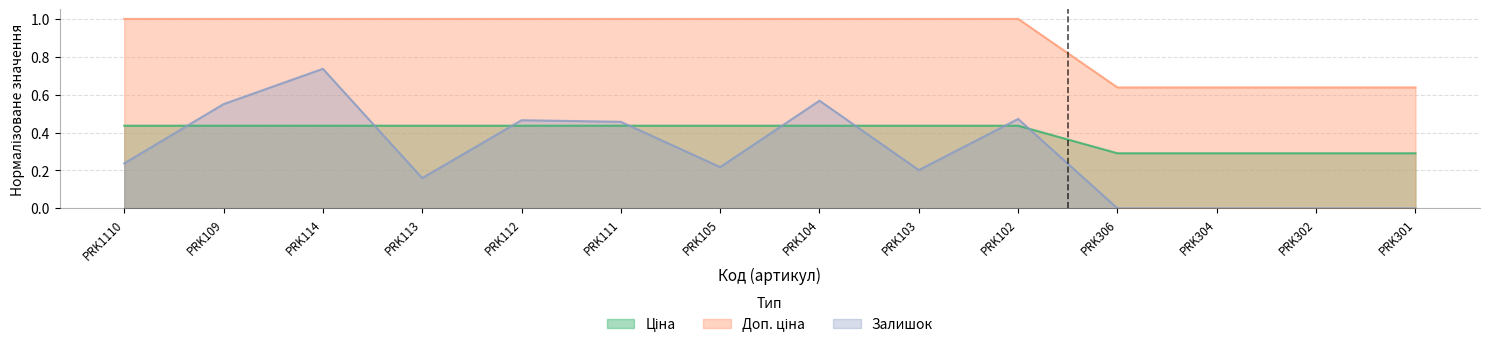

What is the difference between the maximum and minimum values in the Ціна series?

0.1